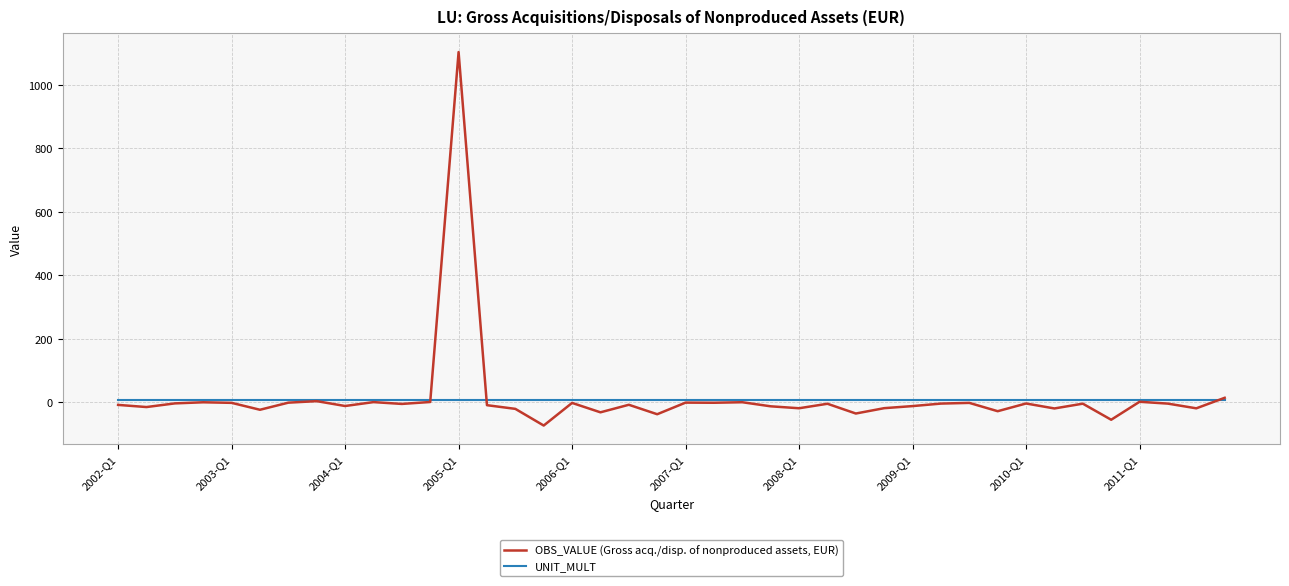

Rank the series by their maximum value, from highest to lowest.

OBS_VALUE (Gross acq./disp. of nonproduced assets, EUR), UNIT_MULT